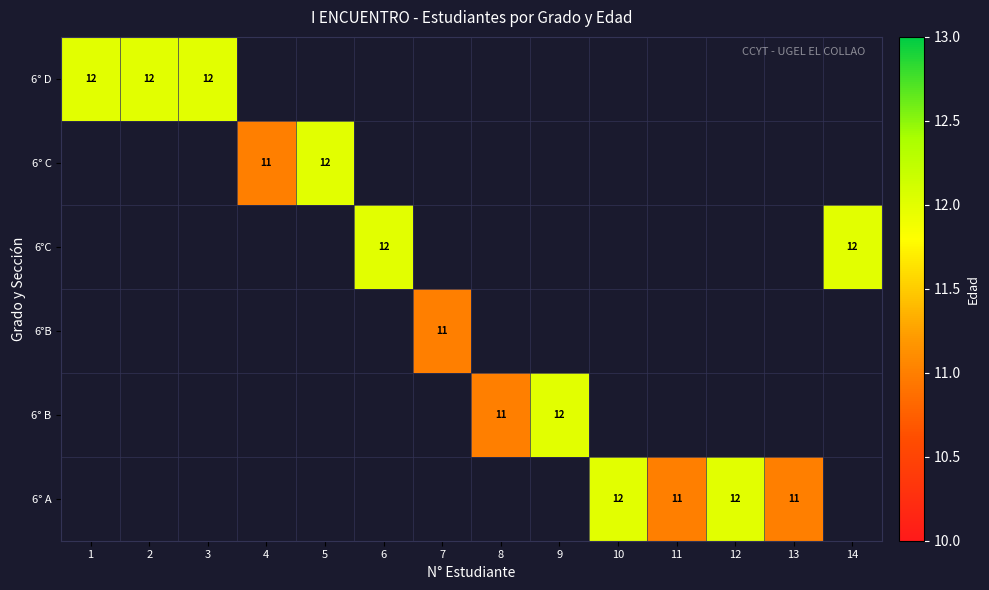

True or false: 6°C has a value of 4 at 6.

False